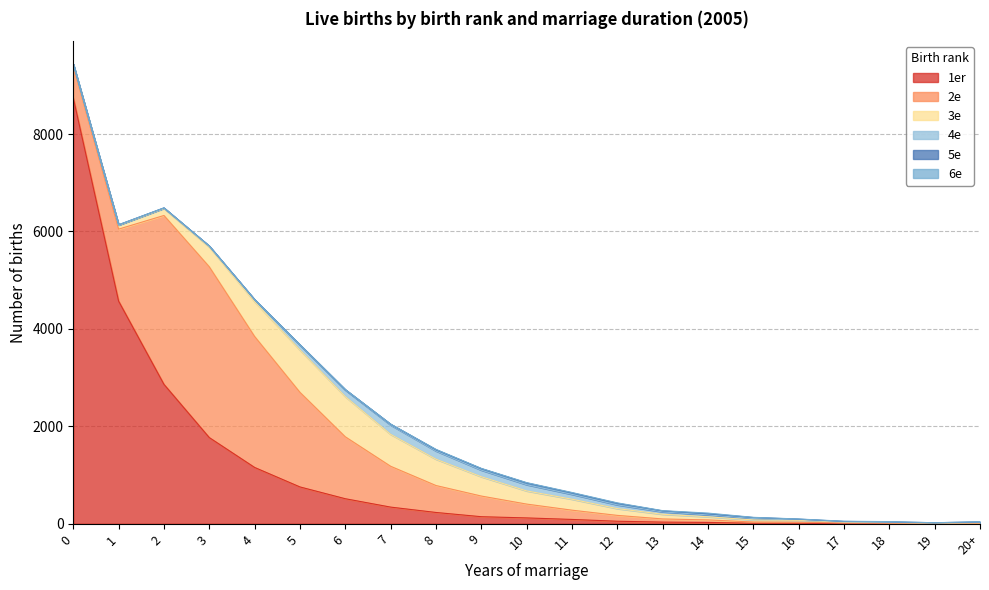

What is the label of the 13th point from the left?

12